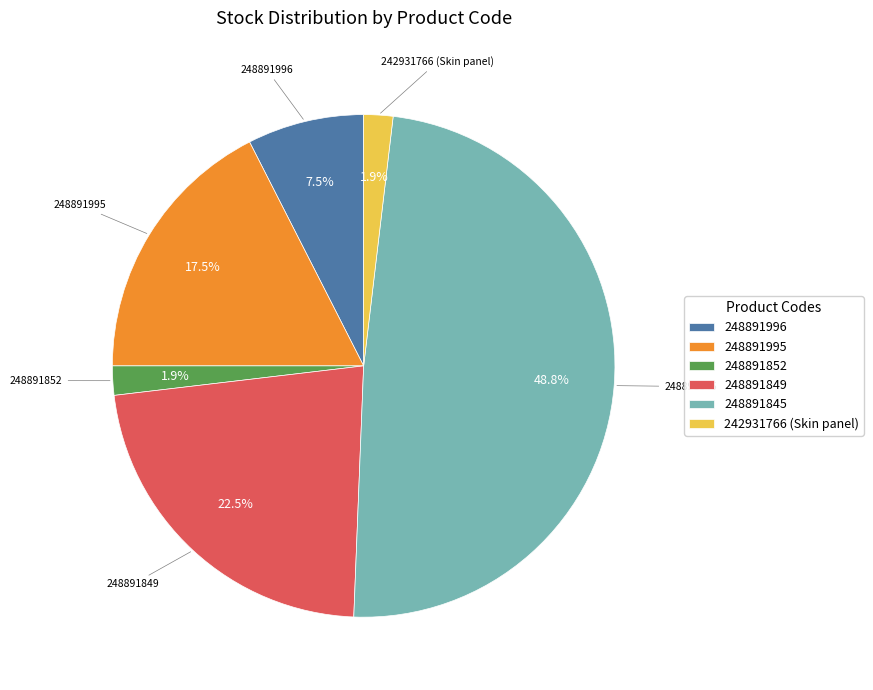

Count the number of slices in the pie.

6